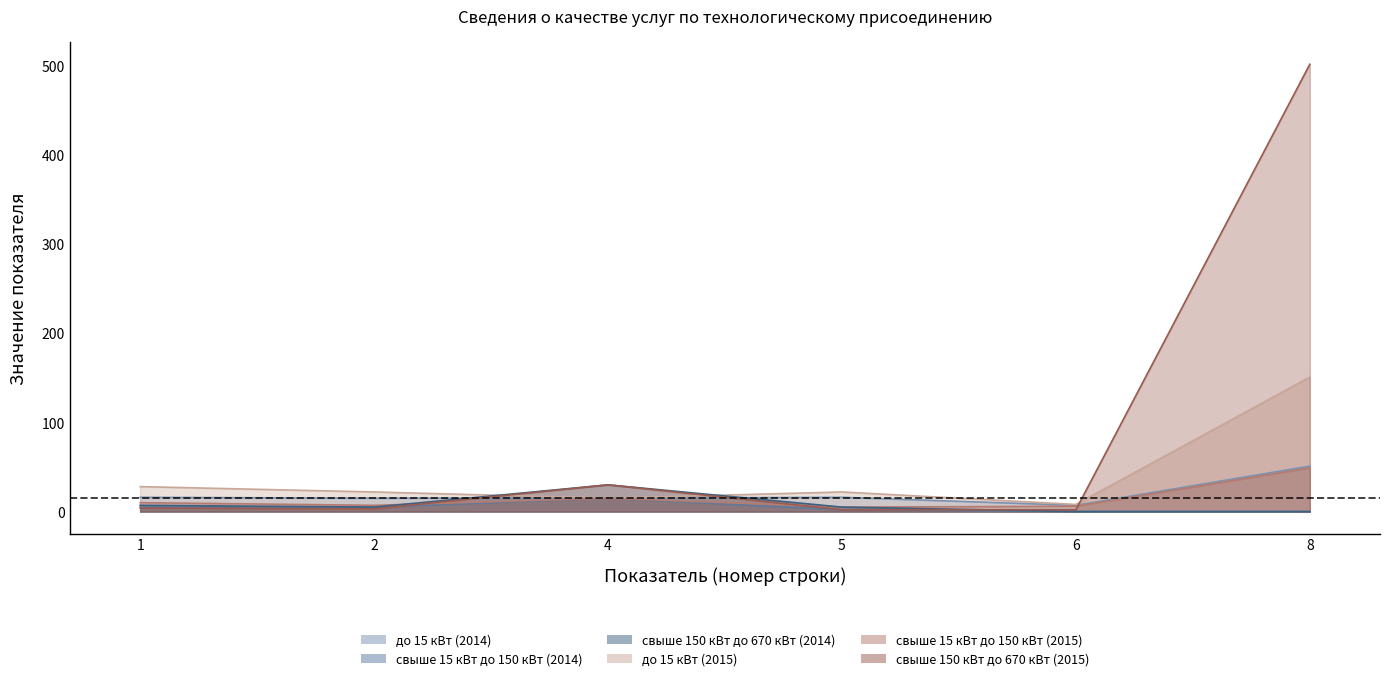

Where does the до 15 кВт (2014) series first go above 7?

1